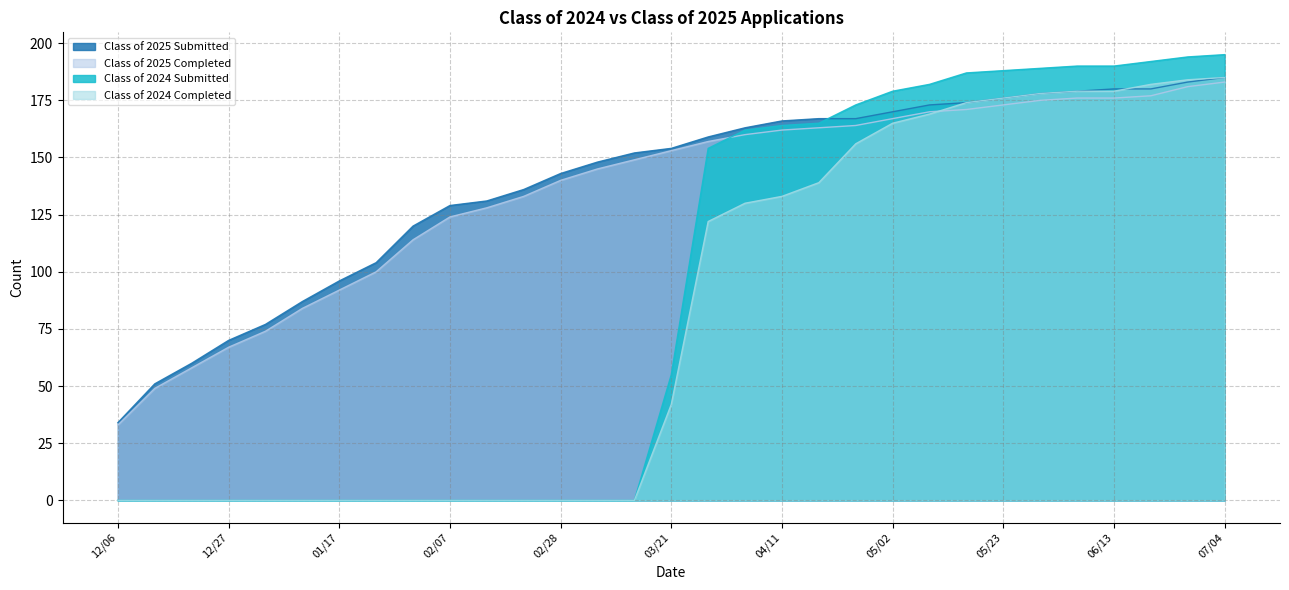

Which category has the lowest value across all series?

12/06